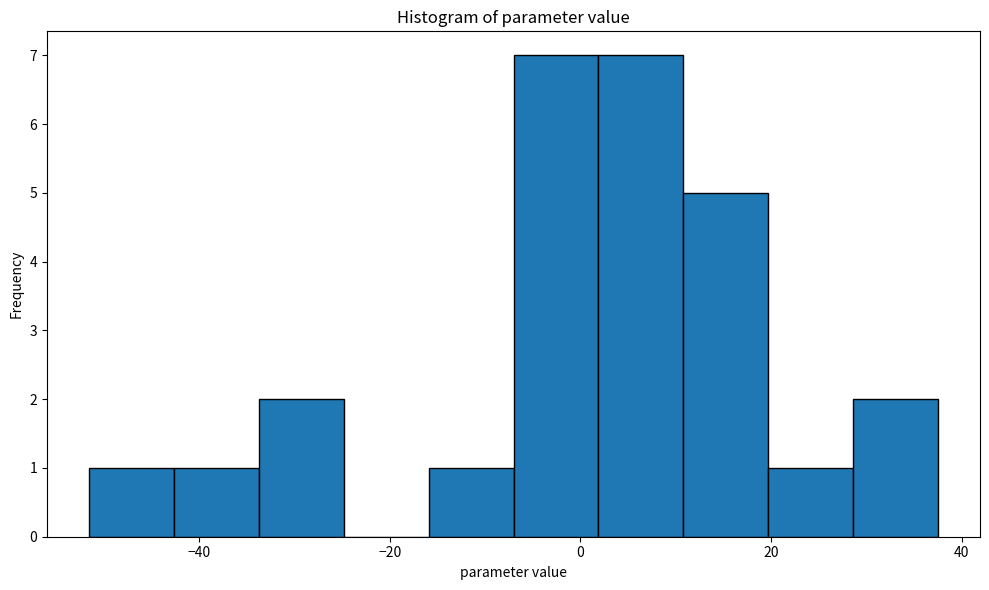

Reading left to right, list every bar in this chart as the range it spans on the x-axis followed by its height. Neither the bar edges nor the heights are printed on the chart, so give them approximately, as read against the axes.

-52 to -42: 1
-42 to -34: 1
-34 to -24: 2
-24 to -16: 0
-16 to -8: 1
-8 to 2: 7
2 to 10: 7
10 to 20: 5
20 to 28: 1
28 to 38: 2